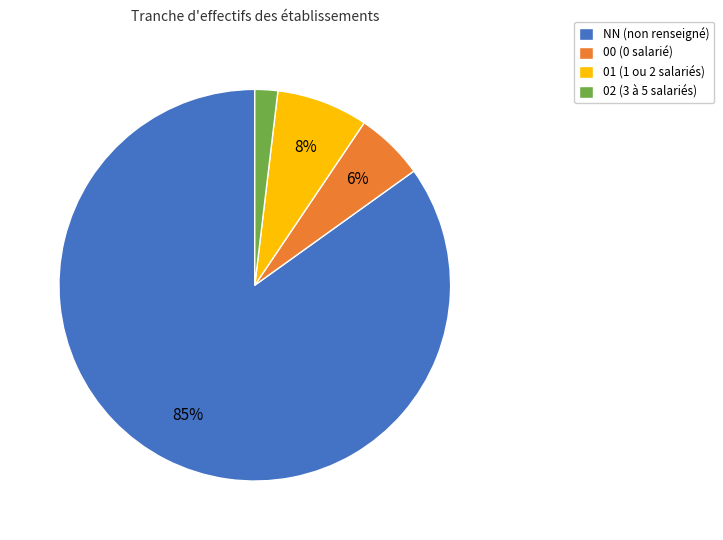

How many segments does this pie chart have?

4